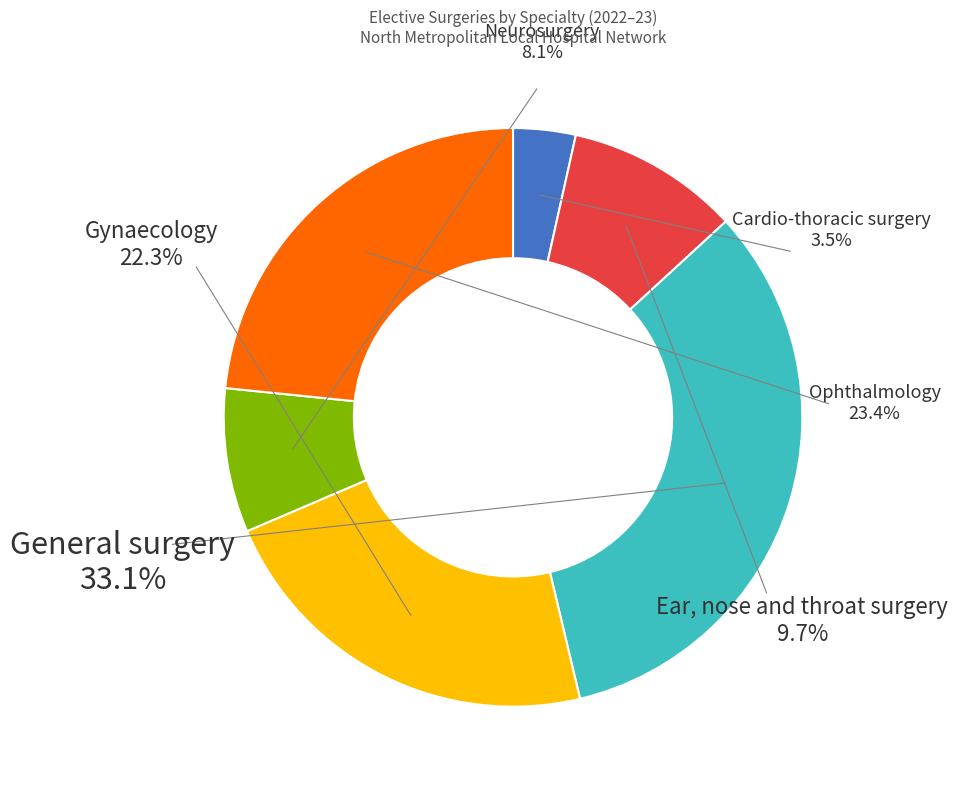

True or false: Neurosurgery accounts for 8% of the total.

True